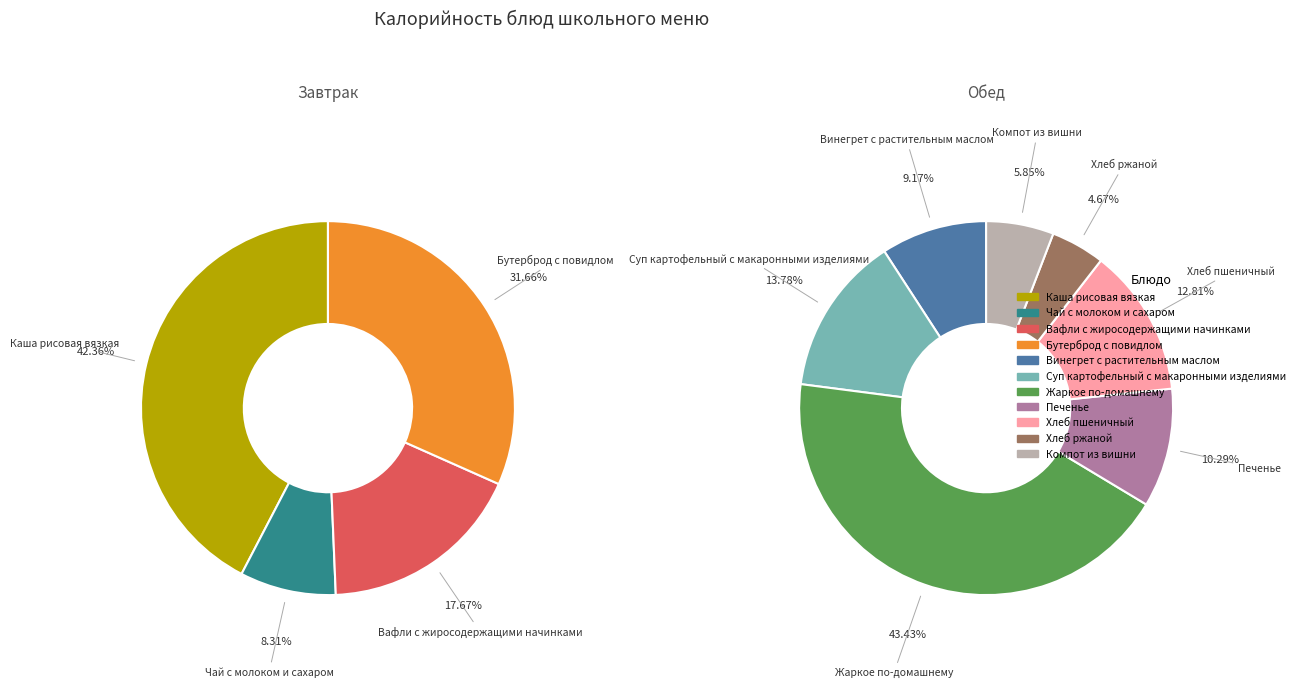

Rank the categories by value from highest to lowest.

Жаркое по-домашнему, Каша рисовая вязкая, Бутерброд с повидлом, Вафли с жиросодержащими начинками, Суп картофельный с макаронными изделиями, Хлеб пшеничный, Печенье, Винегрет с растительным маслом, Чай с молоком и сахаром, Компот из вишни, Хлеб ржаной